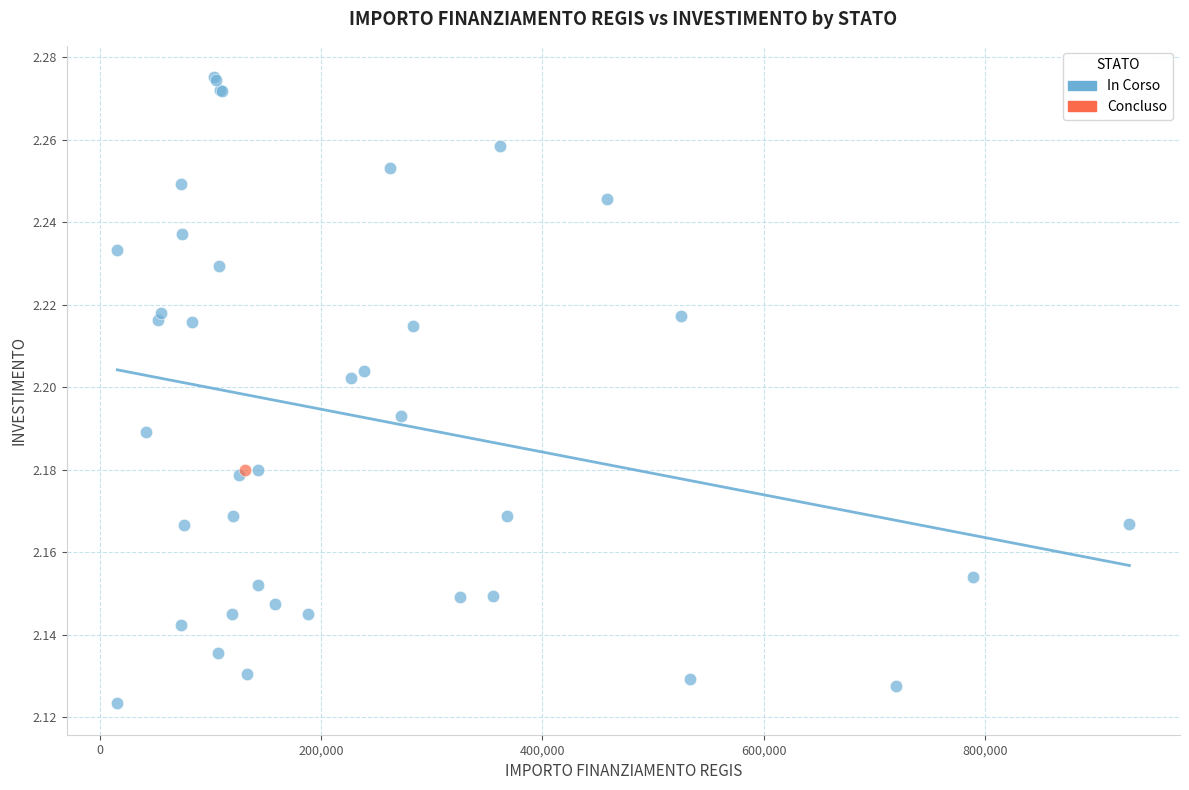

What are all the series names shown in the legend?

In Corso, Concluso